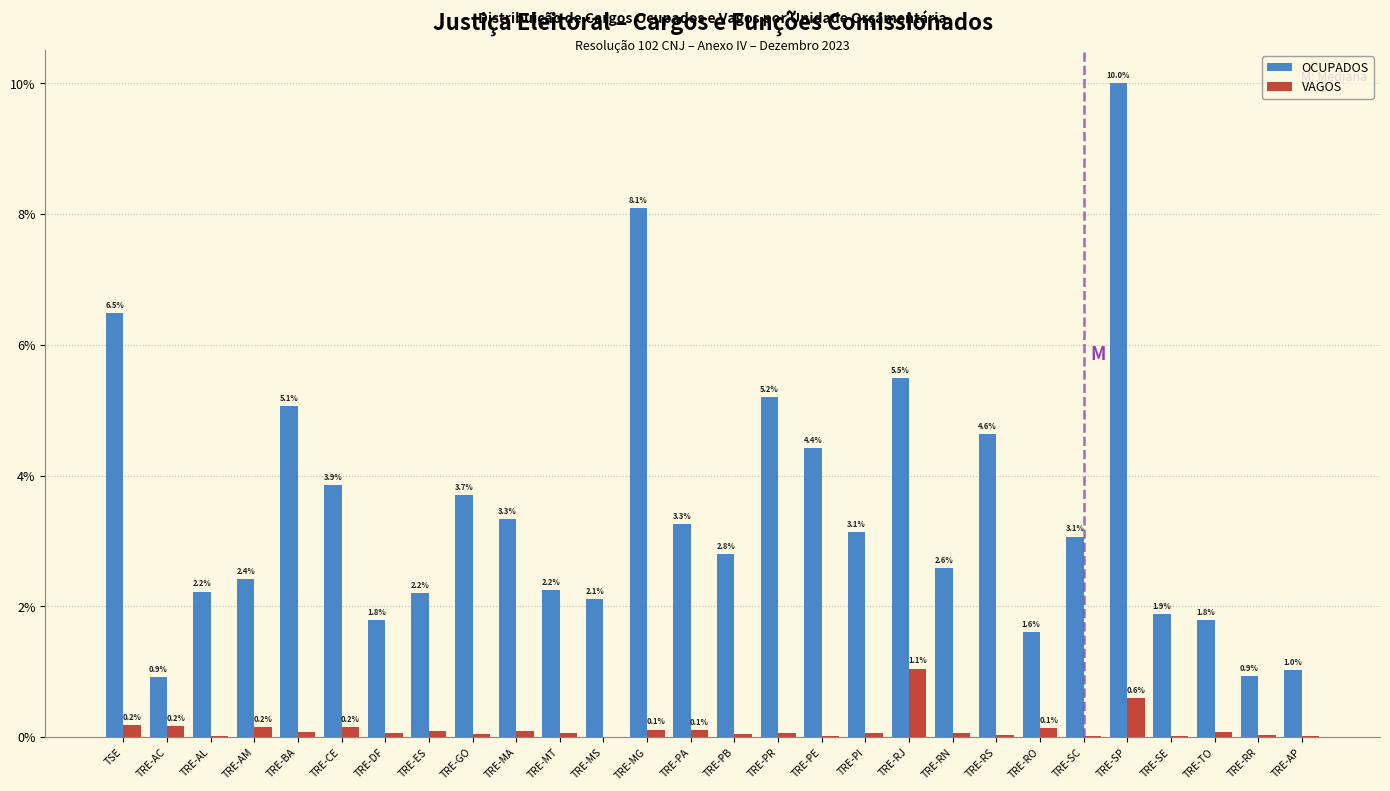

Where is OCUPADOS nearest to the value 5?

TRE-BA